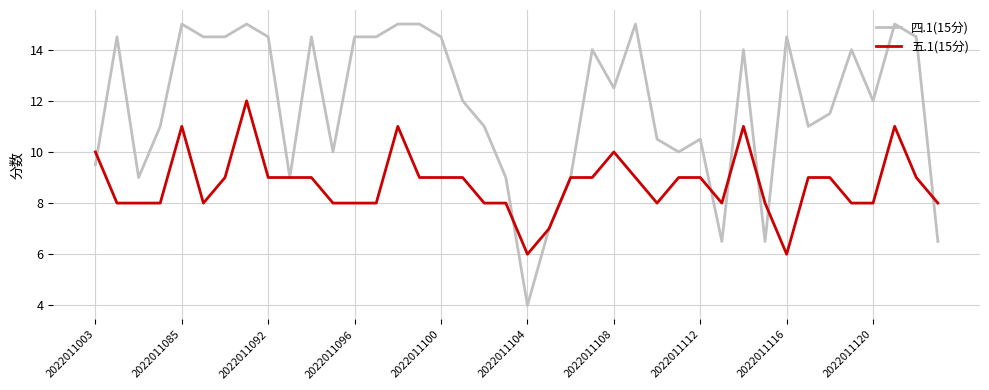

How many series are shown in this chart?

2